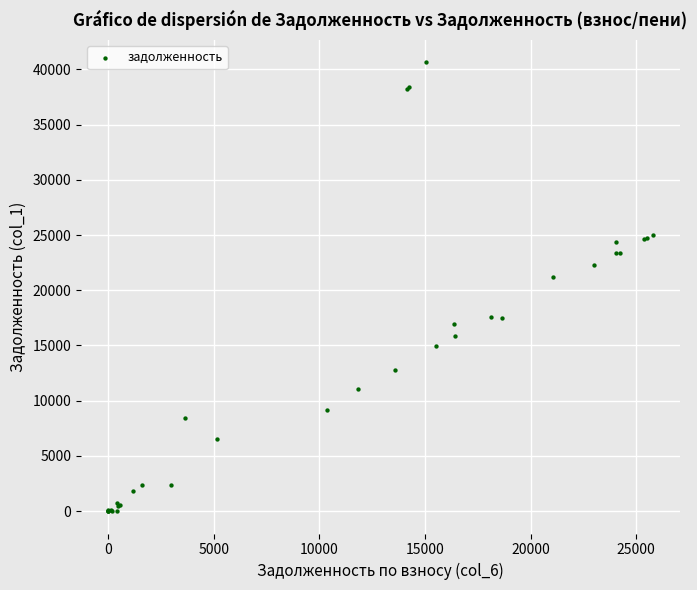

What Y value in the scatter plot is closest to 20316?

21162.9